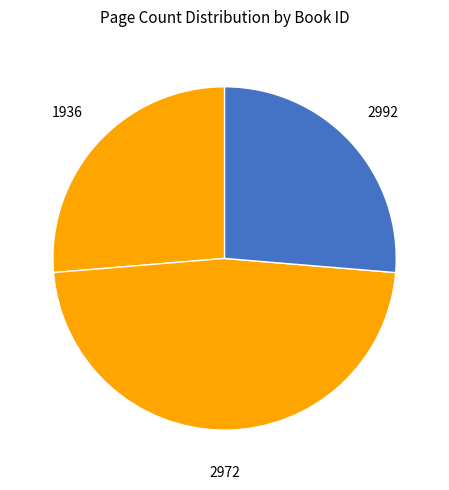

Count the number of slices in the pie.

3